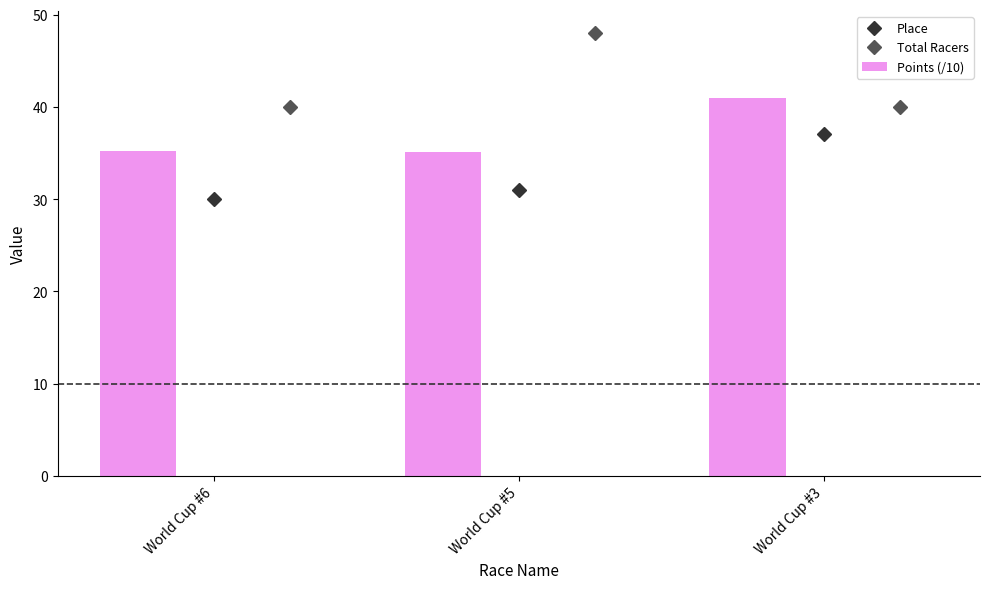

What is the ratio of the value at World Cup #5 to the value at World Cup #3?

0.9